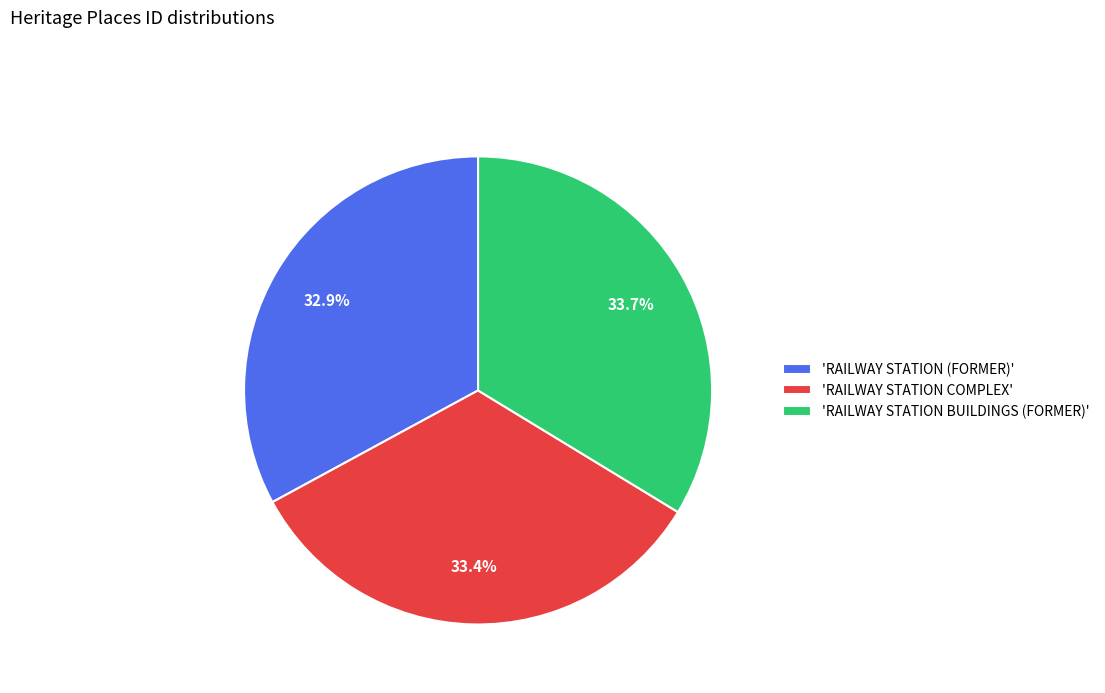

What is the ratio of the value at 'RAILWAY STATION COMPLEX' to the value at 'RAILWAY STATION (FORMER)'?

1.0